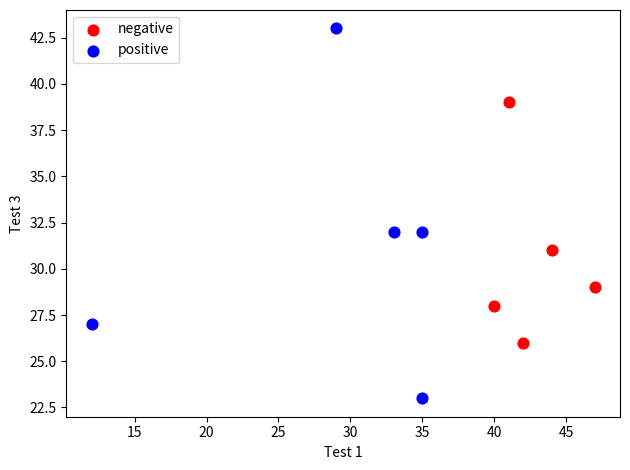

Which series contains the highest Y value?

positive